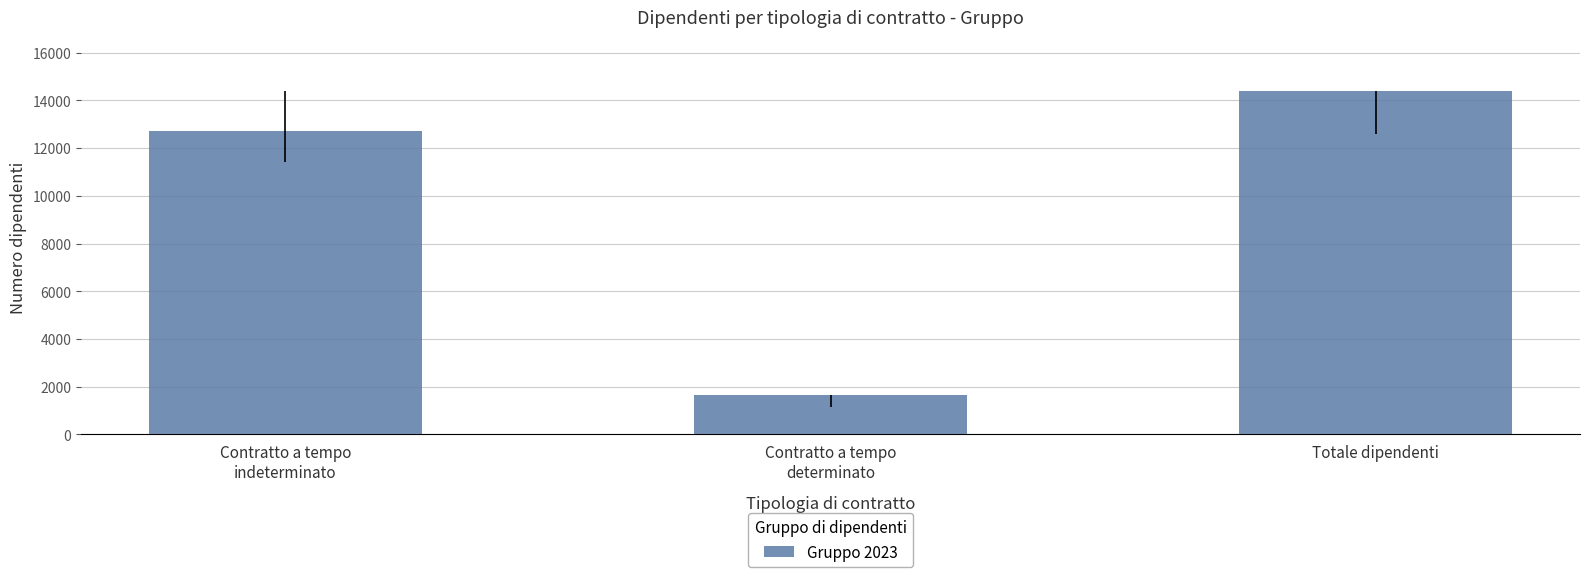

What is the value of the 3rd bar from the left?

14379